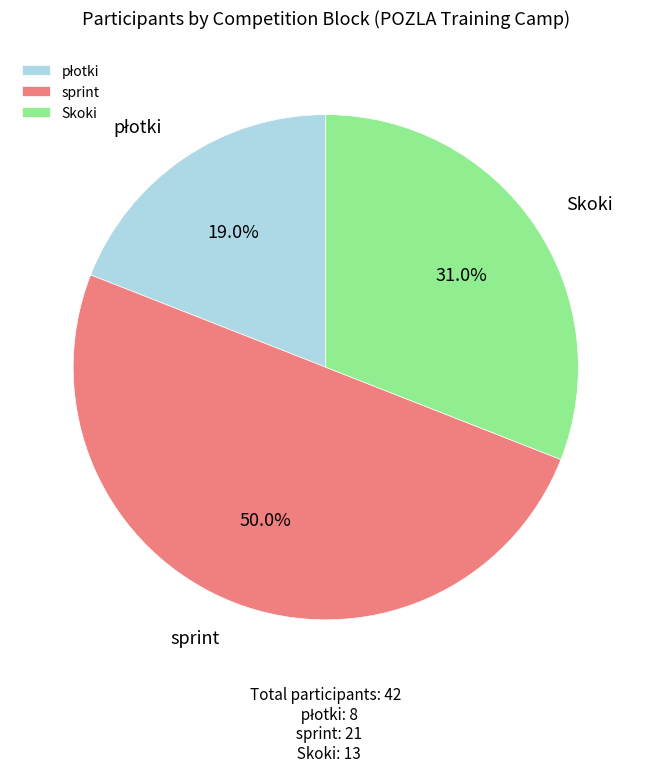

Approximately how many times larger is the value at Skoki compared to sprint?

0.6